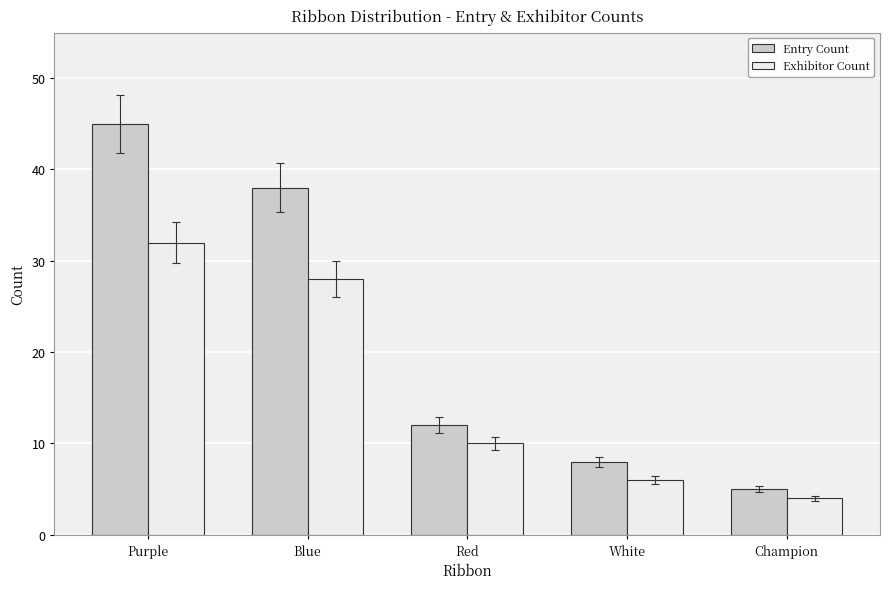

The value of Exhibitor Count at Red is 10. True or false?

True